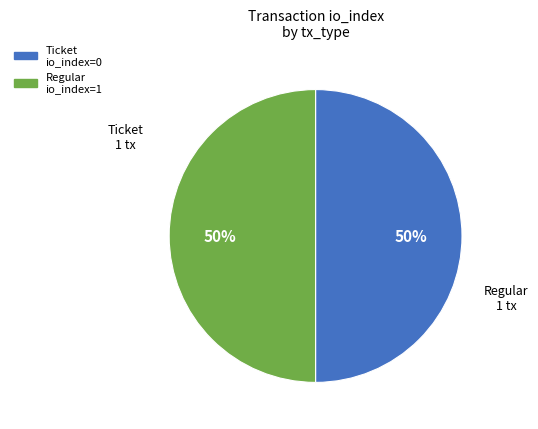

What is the ratio of the value at Regular to the value at Ticket?

1.0